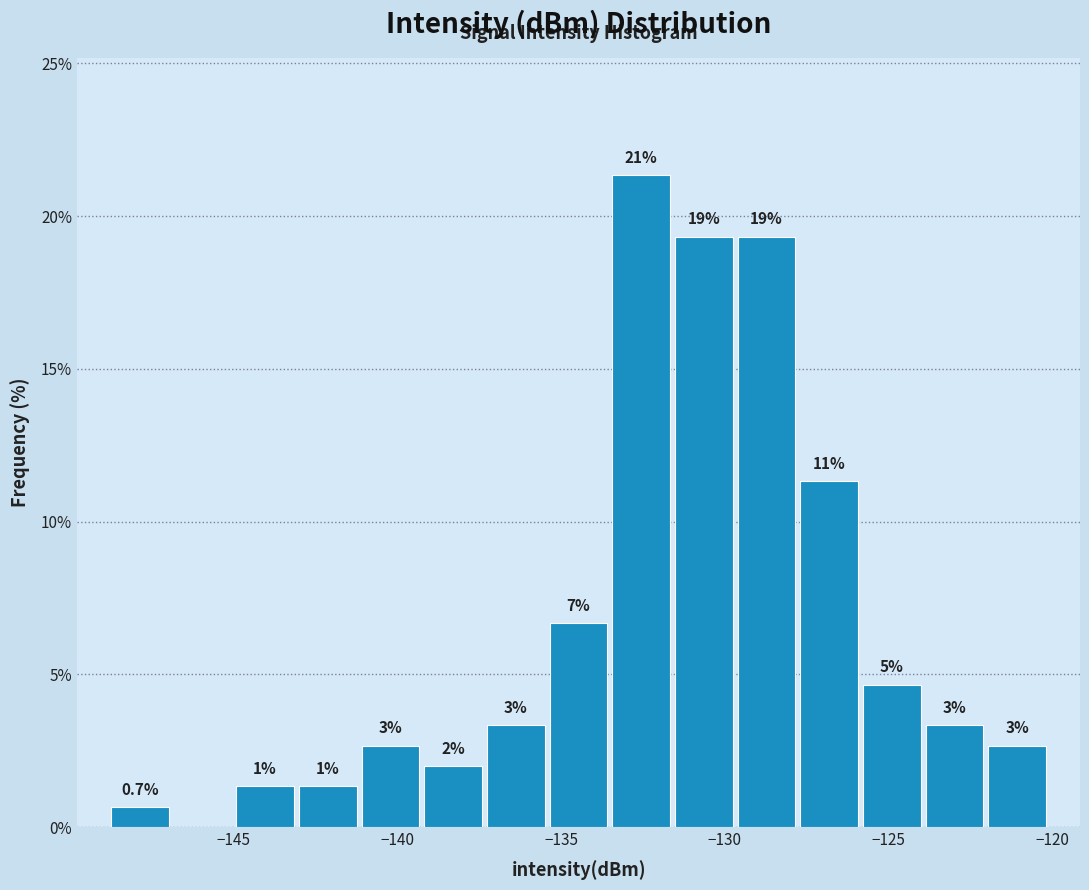

Read against the x-axis, roughly where is the centre of the tallest bar?

-132.5